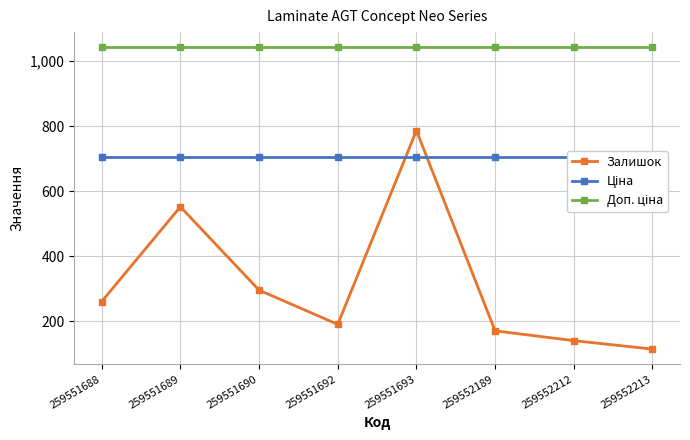

Rank the series by their average value, from lowest to highest.

Залишок, Ціна, Доп. ціна